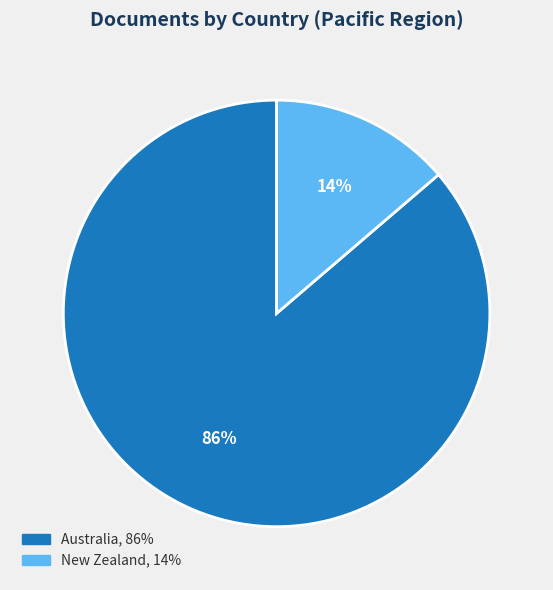

What is the largest slice in the pie chart?

Australia